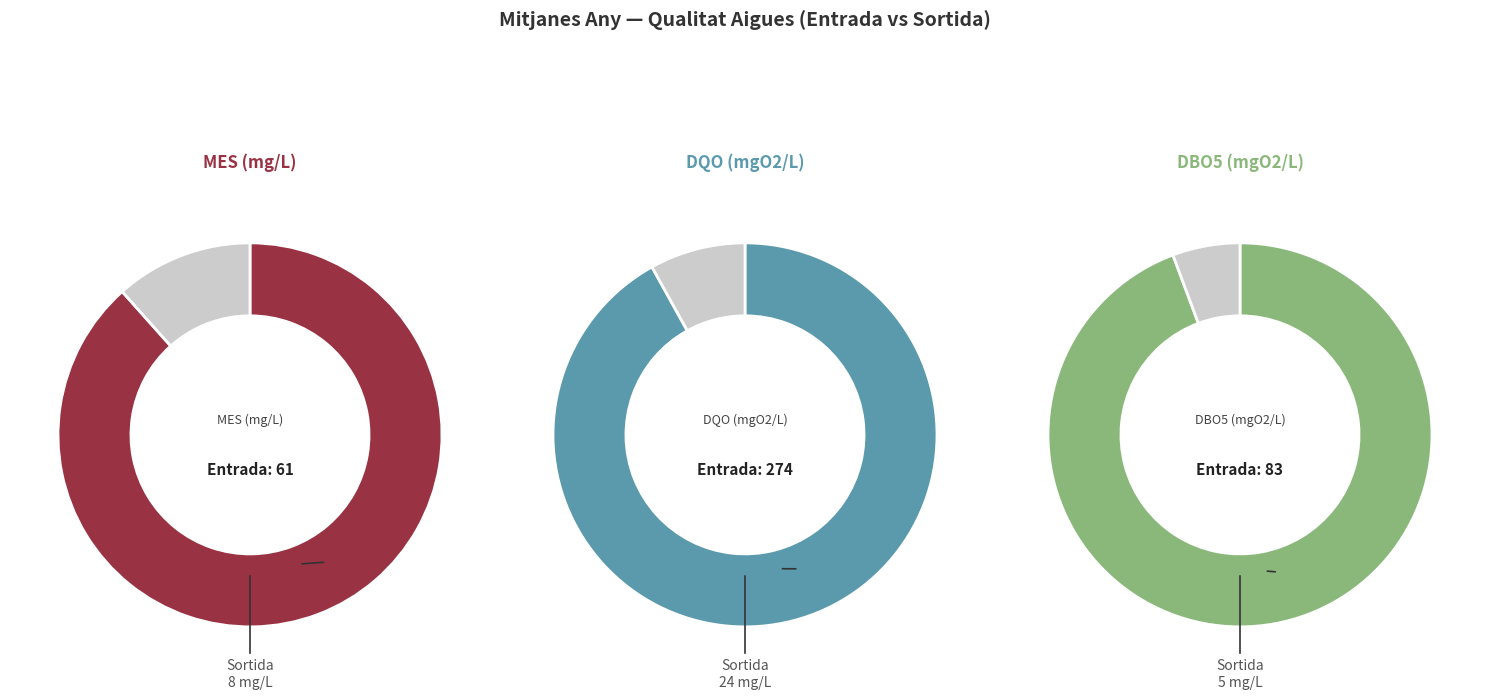

Which slice represents more than half of the pie?

Entrada